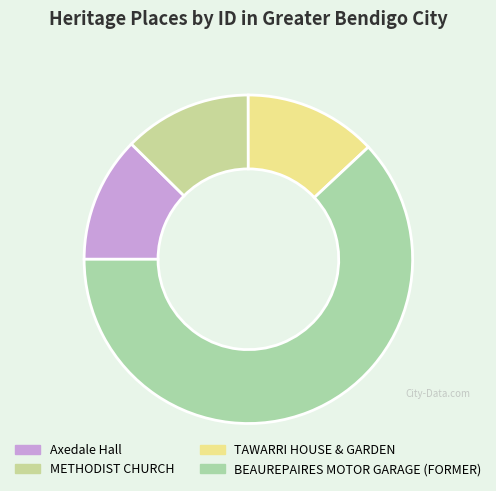

True or false: Axedale Hall accounts for 26% of the total.

False